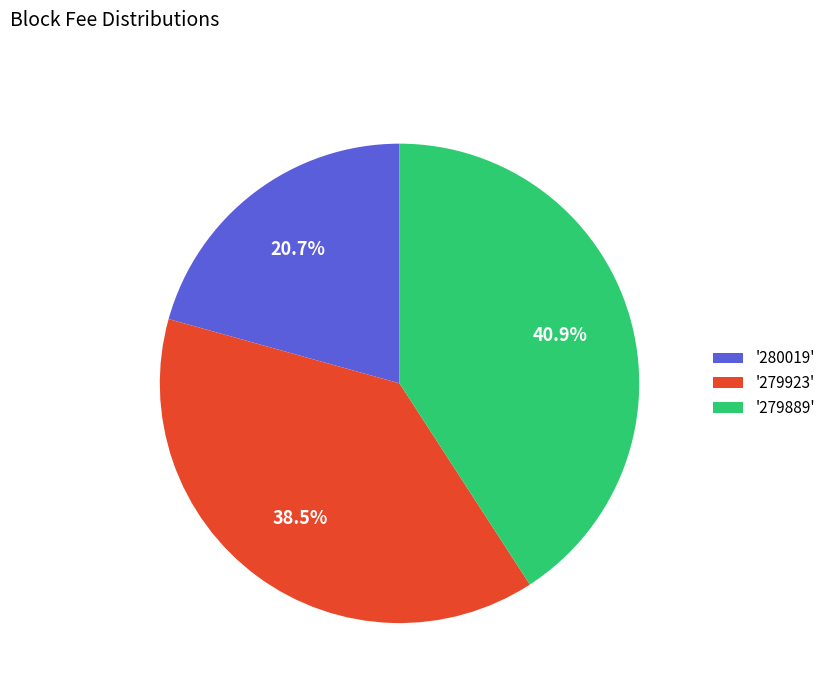

Count the number of slices in the pie.

3